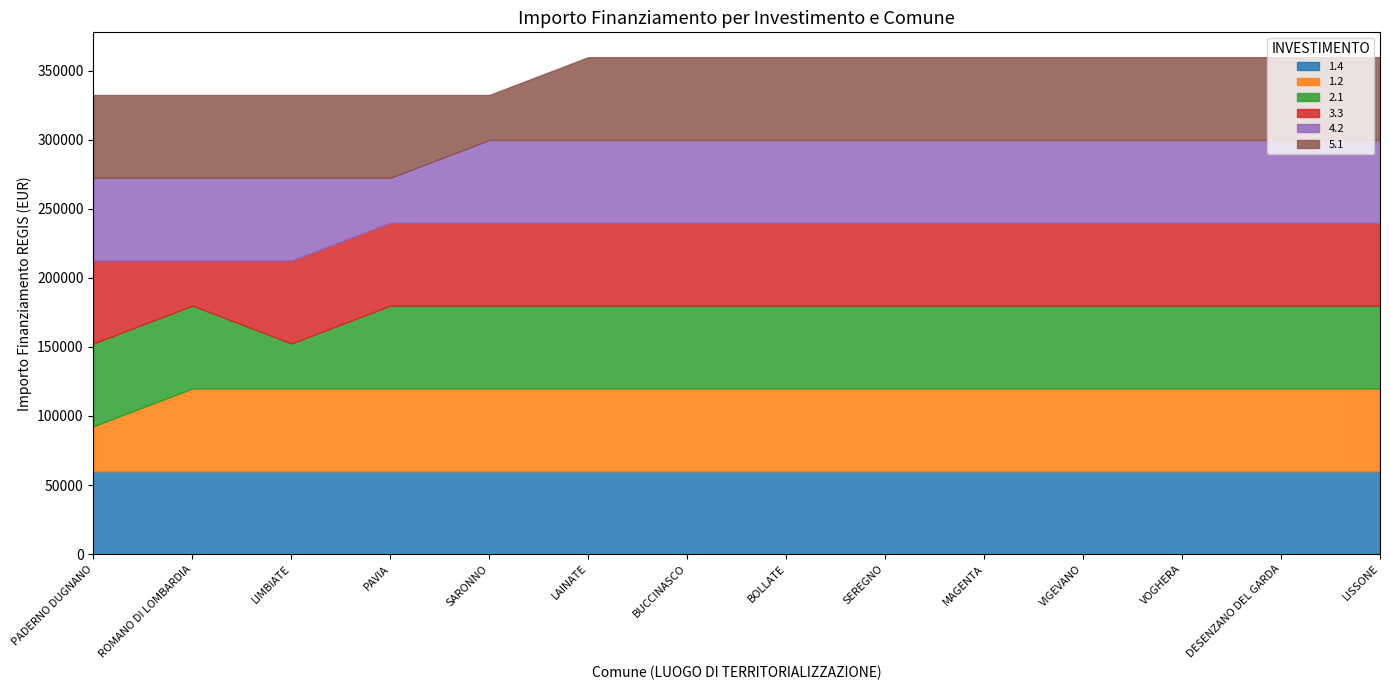

The value of 1.4 at LISSONE is 59966. True or false?

True